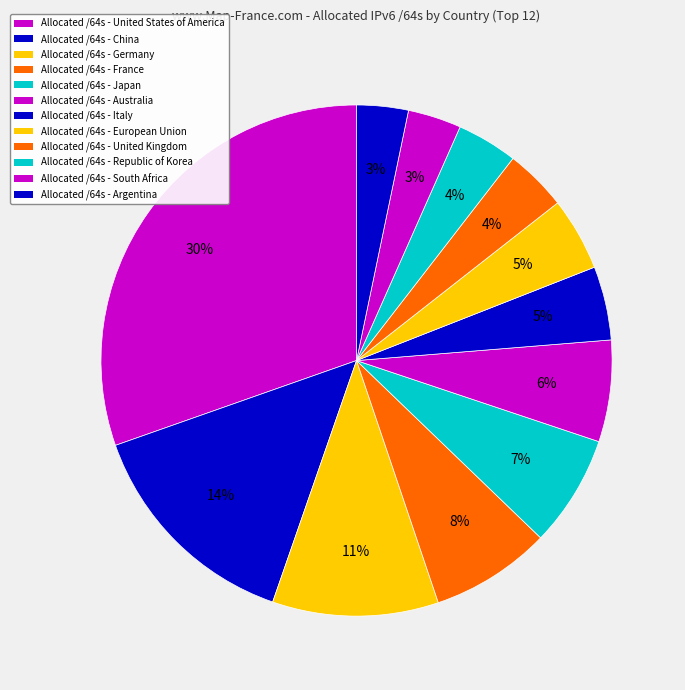

Which category has the biggest portion of the pie?

United States of America